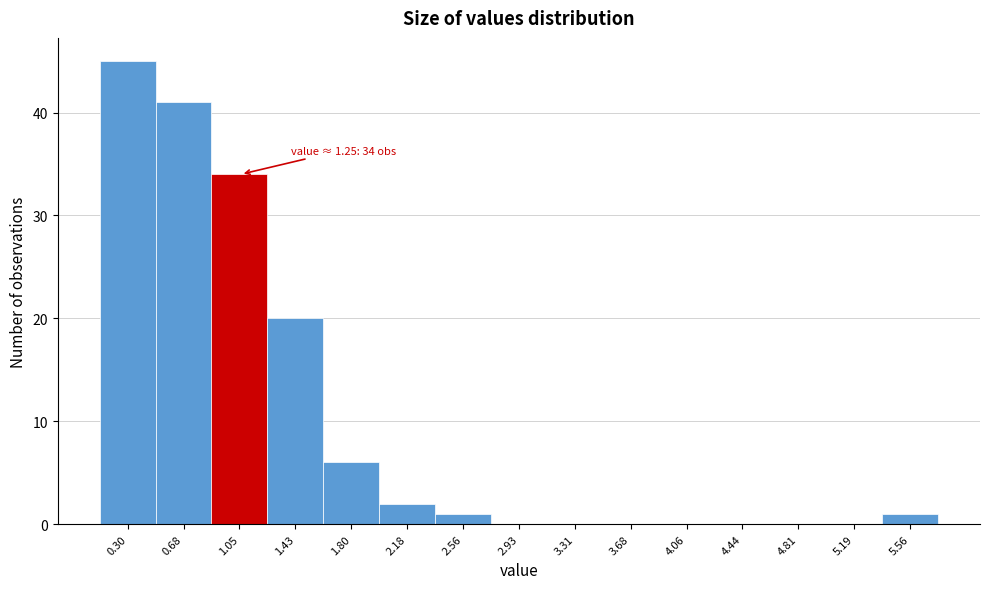

Reading left to right, transcribe all the data shown in this chart.

0.30=45	0.68=41	1.05=34	1.43=20	1.80=6	2.18=2	2.56=1	2.93=0	3.31=0	3.68=0	4.06=0	4.44=0	4.81=0	5.19=0	5.56=1